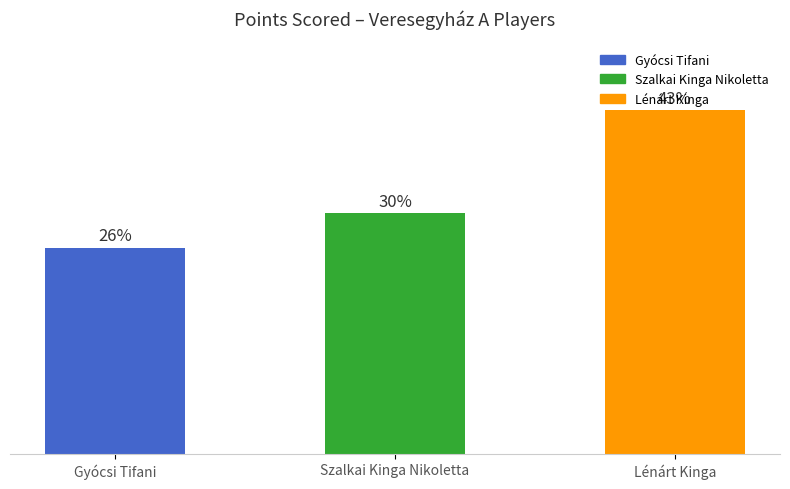

The Gyócsi Tifani series shows 0.0 at Lénárt Kinga. True or false?

True